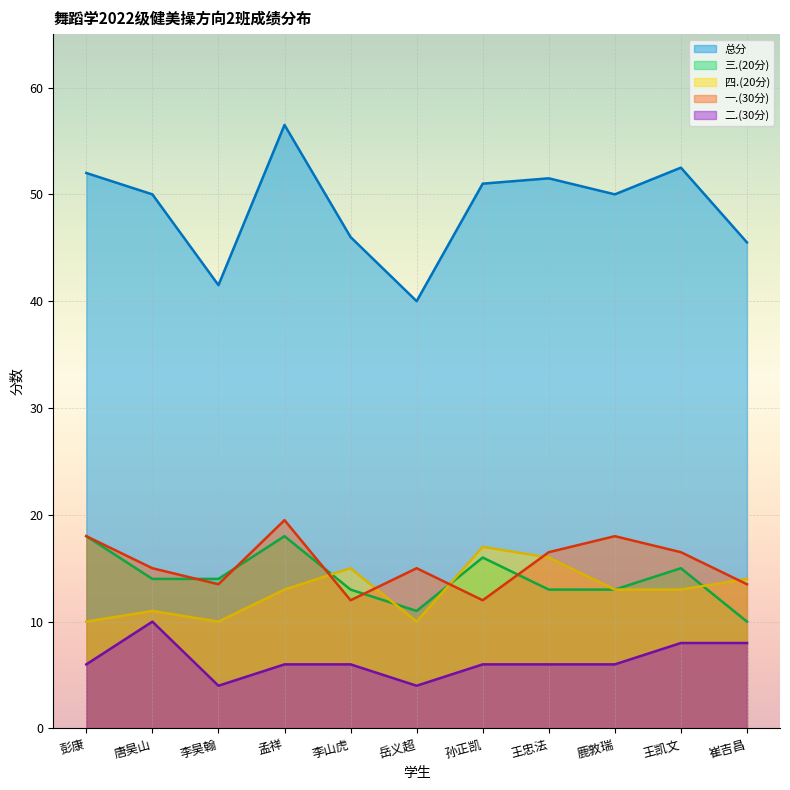

At 王凯文, list the series in order from largest to smallest.

总分, 一.(30分), 三.(20分), 四.(20分), 二.(30分)